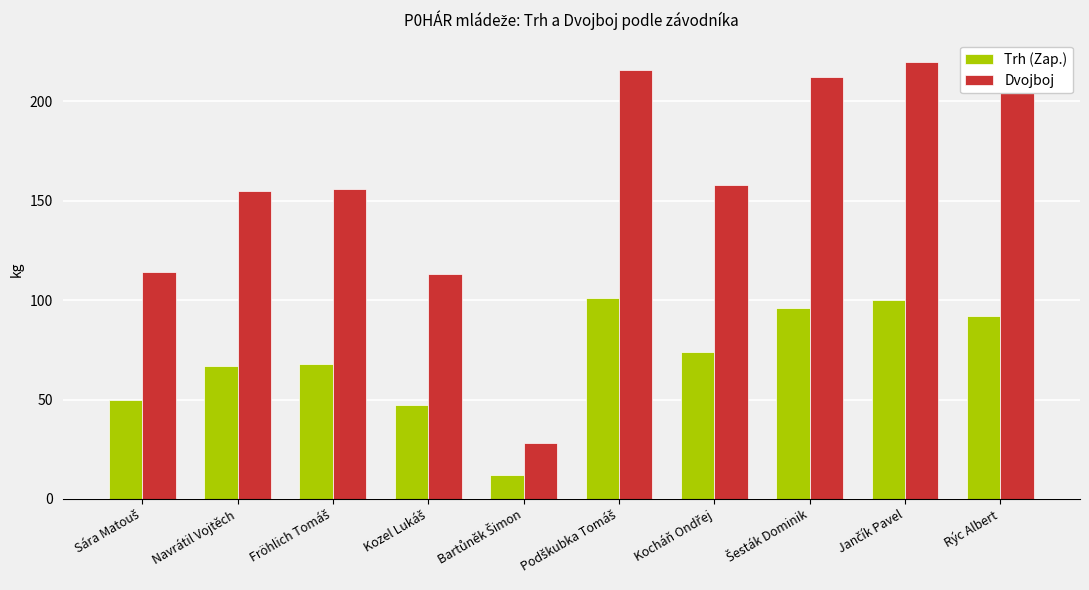

What is the maximum value shown in the chart?

220